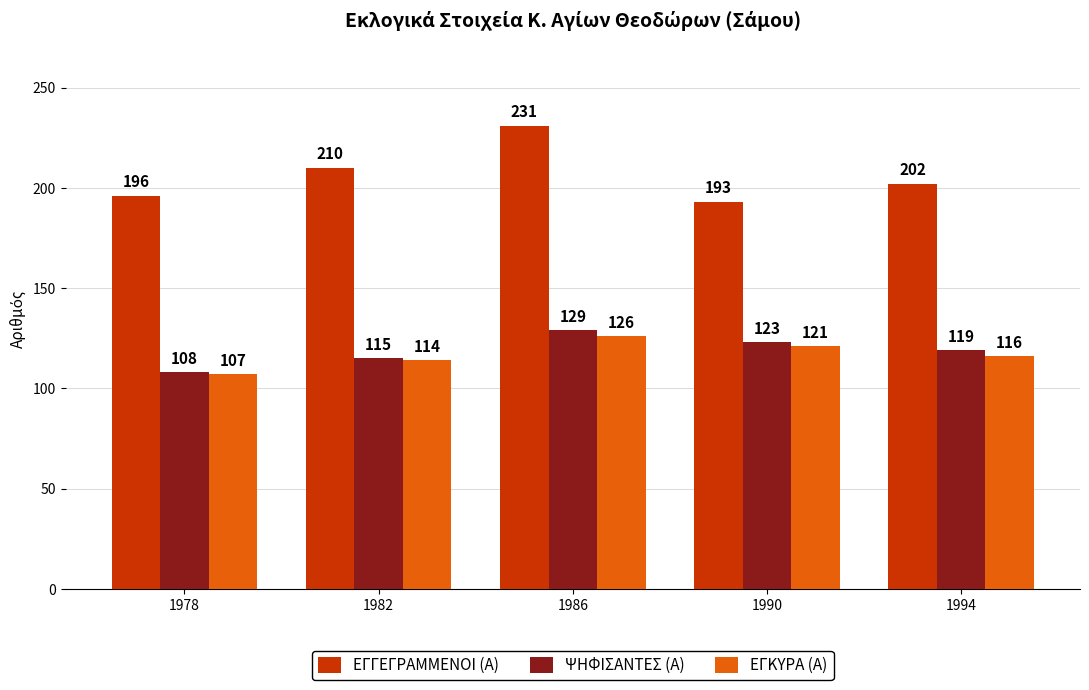

Read the ΕΓΓΕΓΡΑΜΜΕΝΟΙ (Α) value at 1994, to the nearest 10.

200